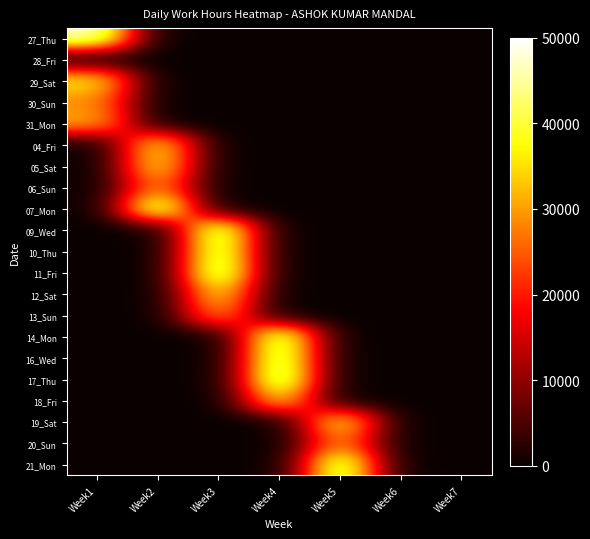

What is the total value across all series at Week3?

208333.3